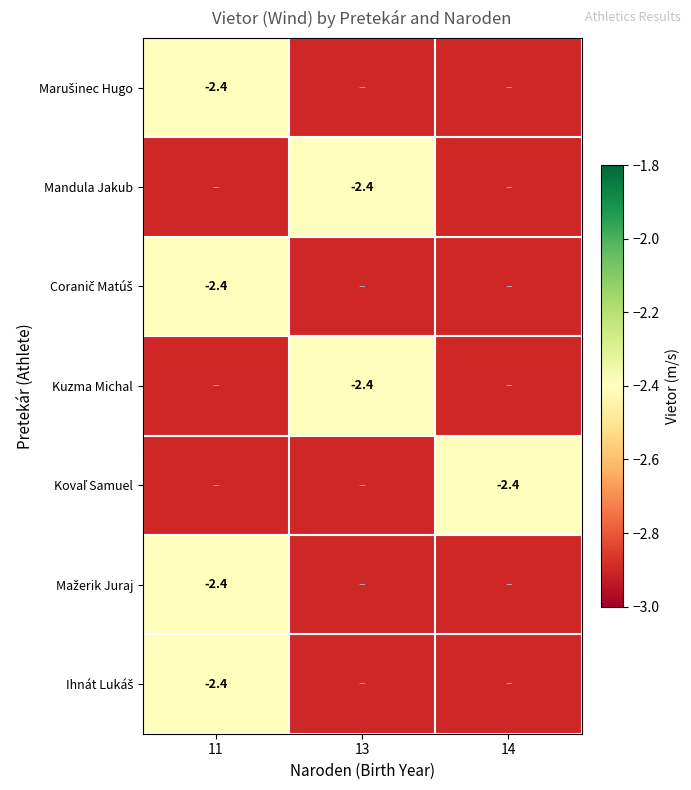

True or false: Mandula Jakub has a value of -2.4 at 13.

True